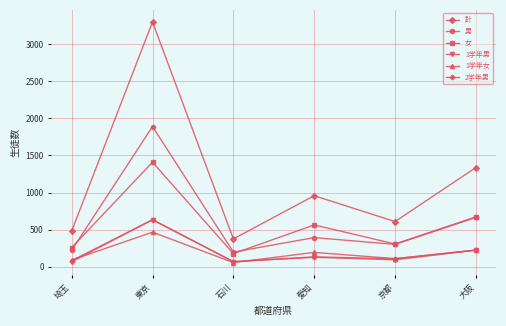

How many lines are shown in the chart?

6